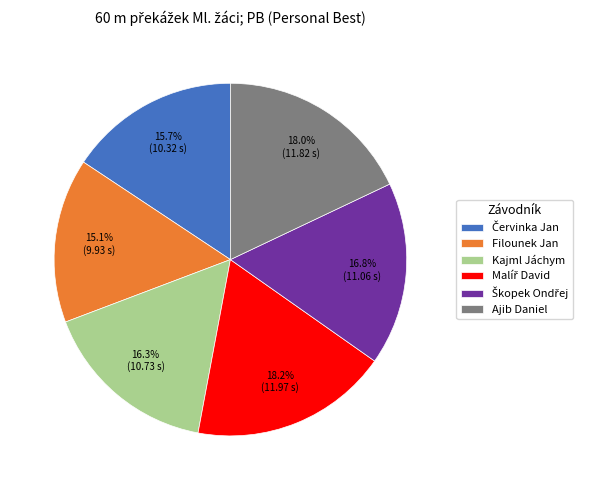

Do Kajml Jáchym and Ajib Daniel together represent more than half of the pie?

No